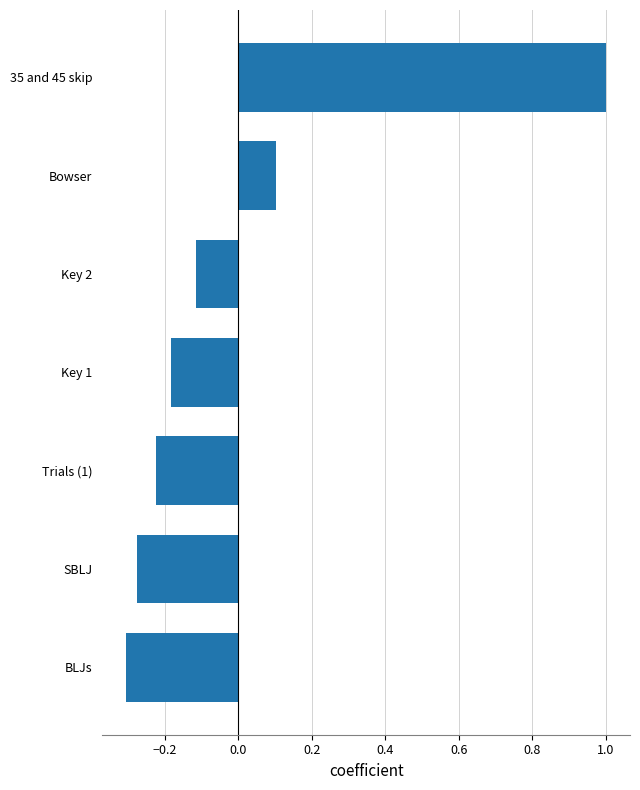

The value at Bowser is 0.0. True or false?

False